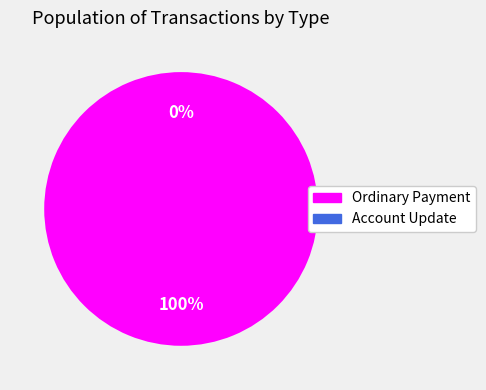

Is there a majority slice in this chart?

Yes